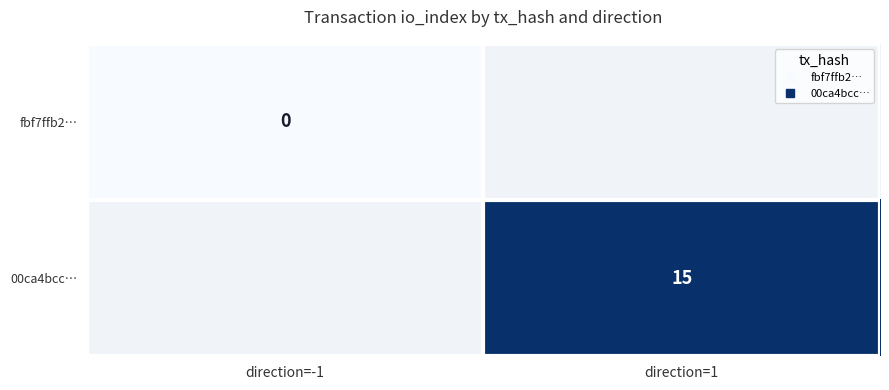

Rank the categories by fbf7ffb2… value from lowest to highest.

direction=-1, direction=1